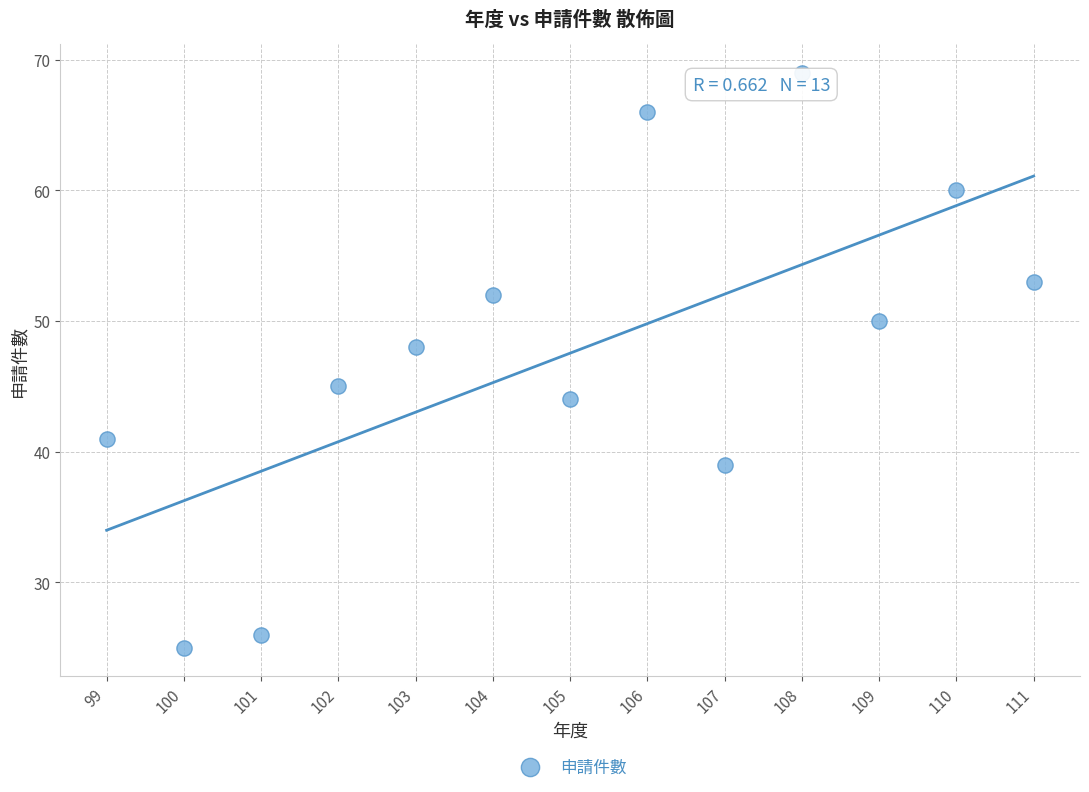

What Y value in the scatter plot is closest to 47?

48